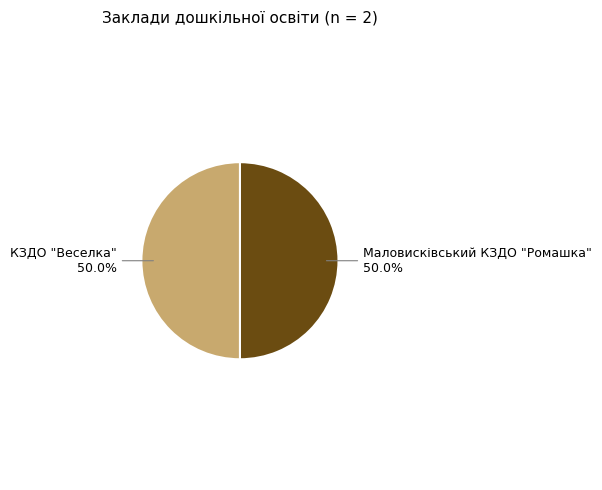

What is the total percentage of КЗДО "Веселка" 50.0% and Маловисківський КЗДО "Ромашка" 50.0%?

100.0%